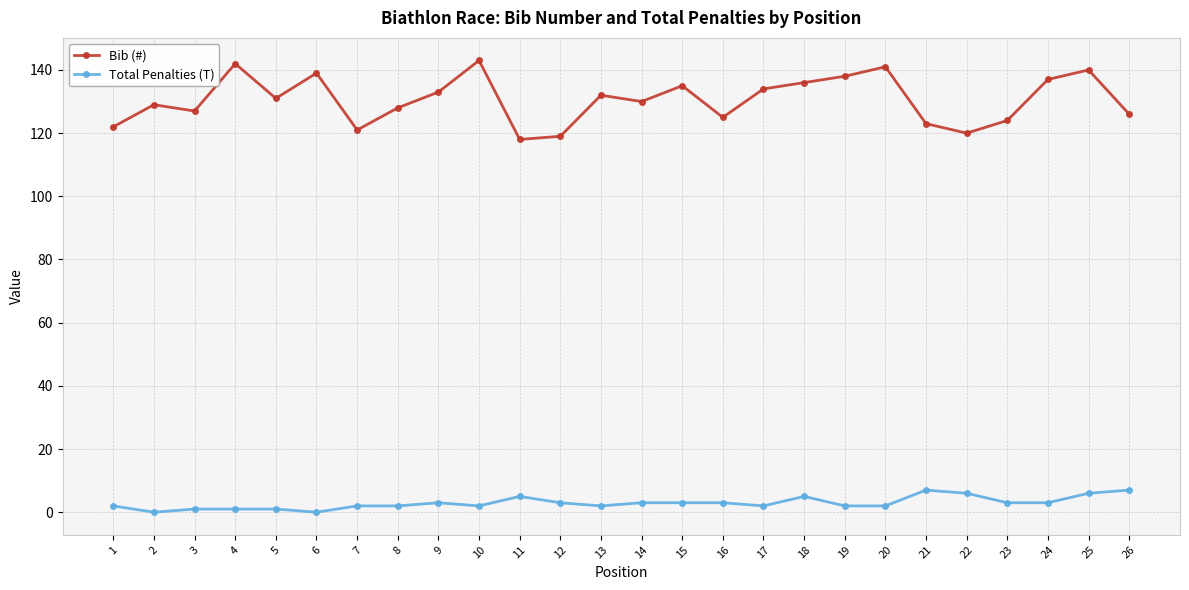

What is the sum of all Total Penalties (T) values?

76